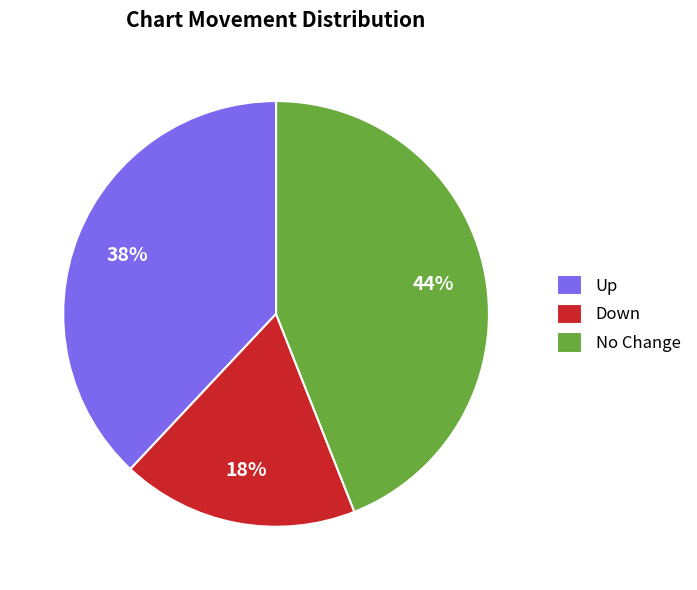

Which has a higher value, No Change or Down?

No Change